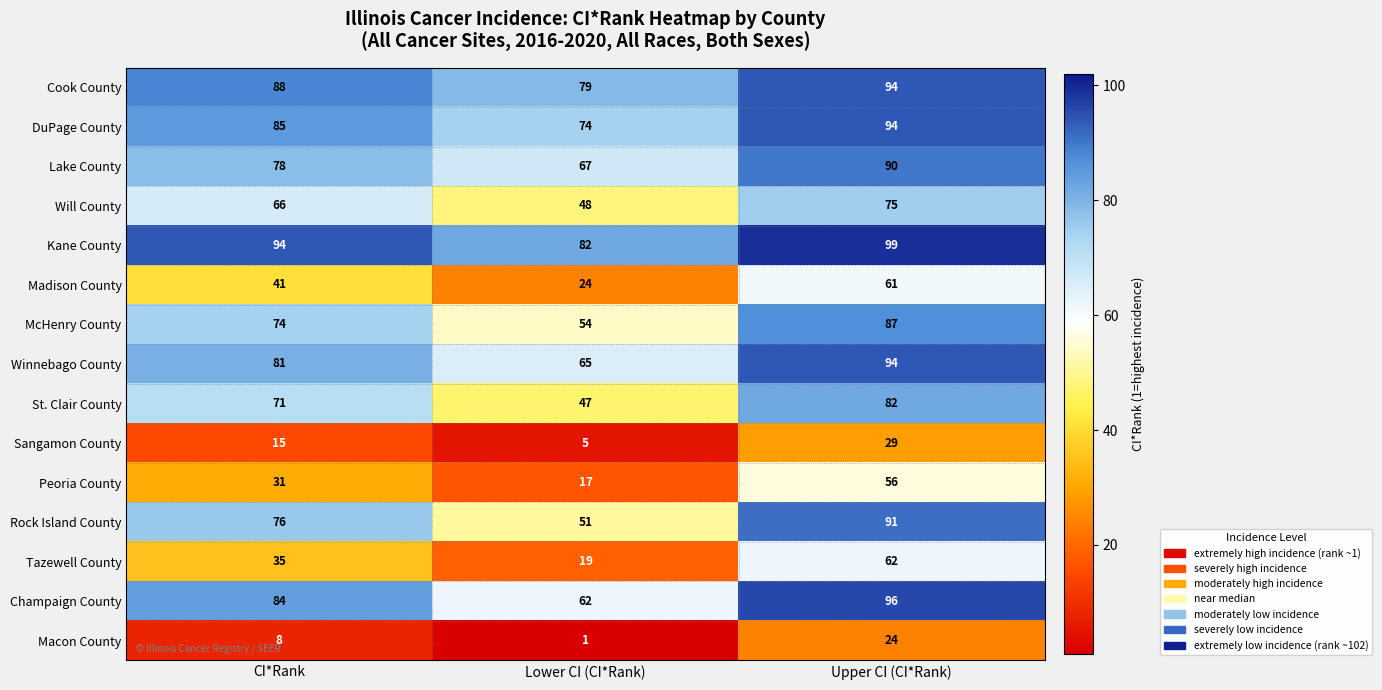

What is the minimum value for Champaign County?

62